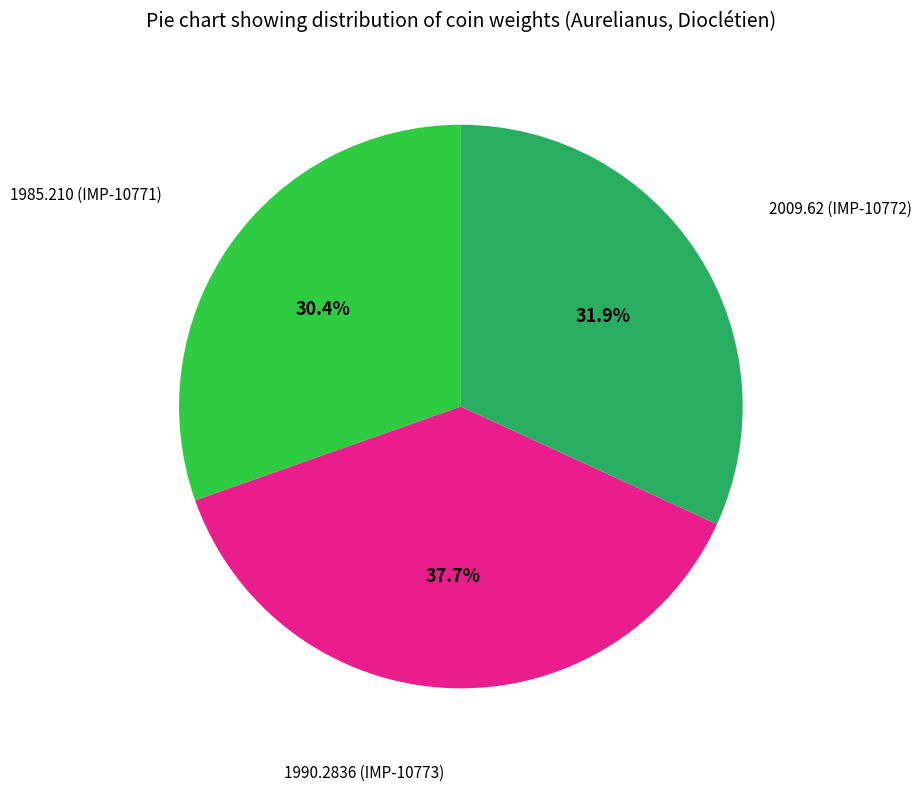

Is there any slice that represents more than half of the pie?

No